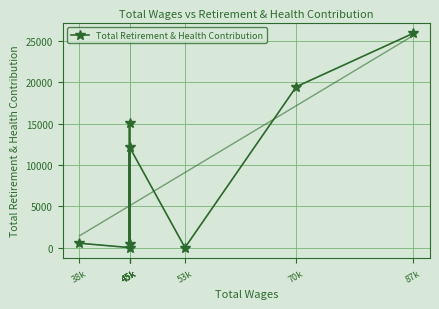

What is the difference between the second highest and minimum values?

19475